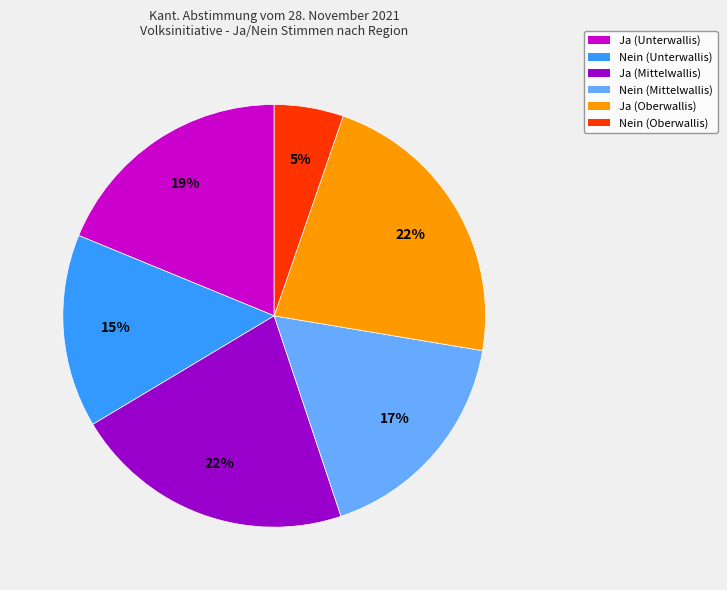

To the nearest percent, what is the average slice percentage?

17%